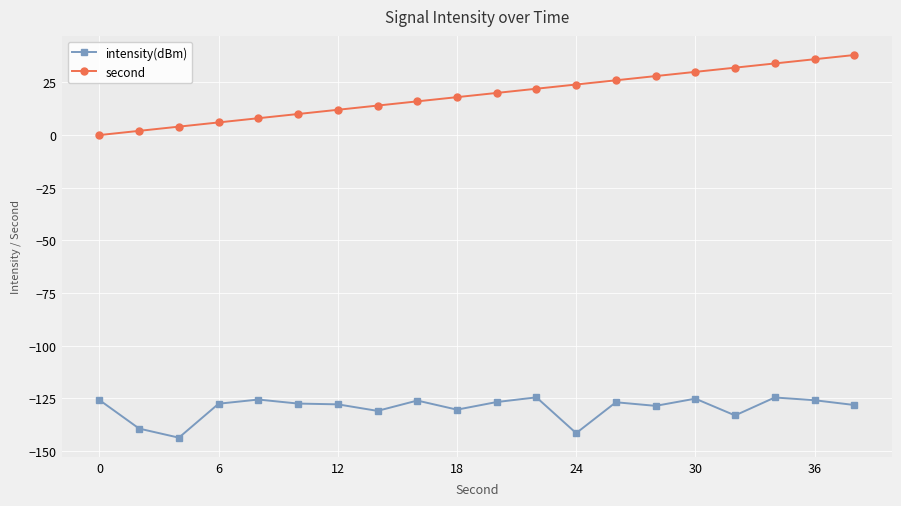

How many data points in second are less than 20?

10